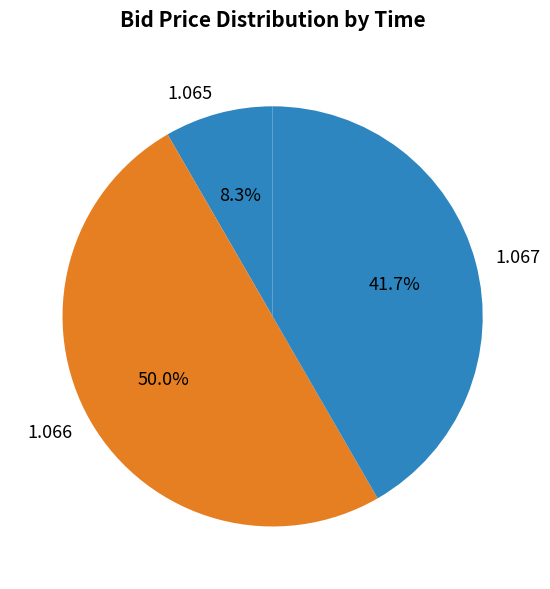

Combined, do 1.067 and 1.066 account for over 50%?

Yes